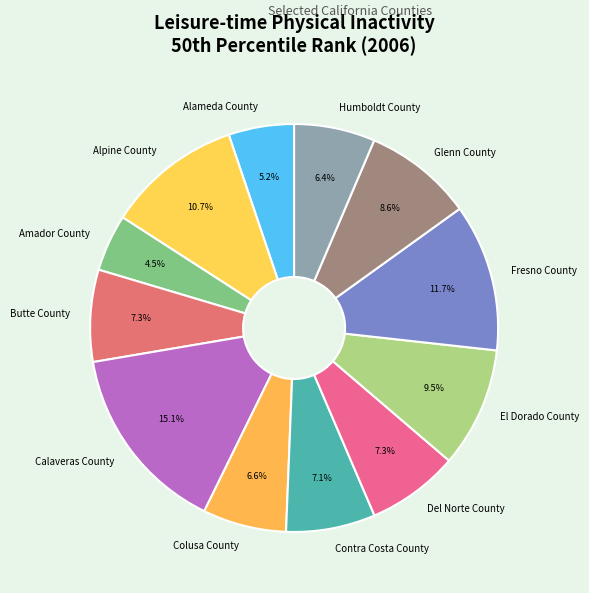

Is it true that Del Norte County is 7% of the pie?

True